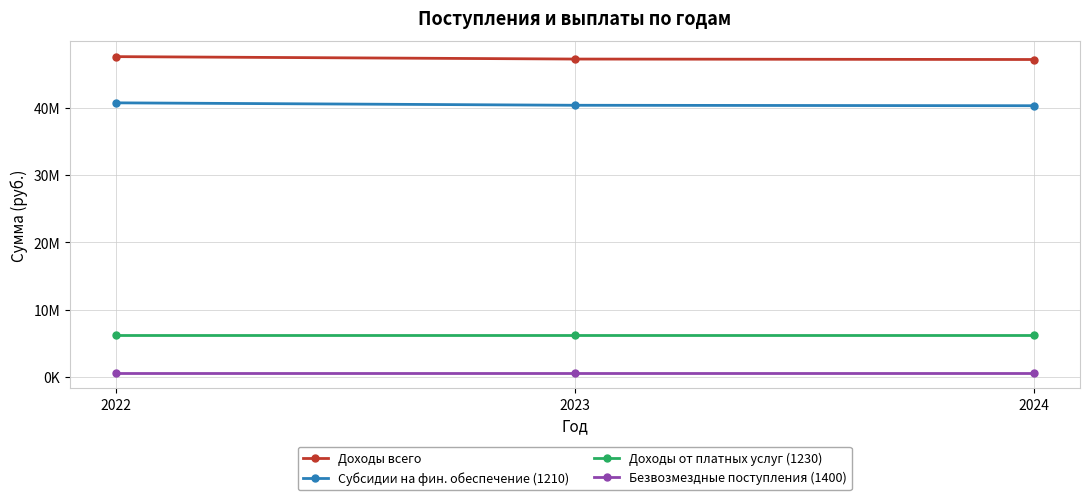

Rank the series at 2024 from highest to lowest value.

Доходы всего, Субсидии на фин. обеспечение (1210), Доходы от платных услуг (1230), Безвозмездные поступления (1400)